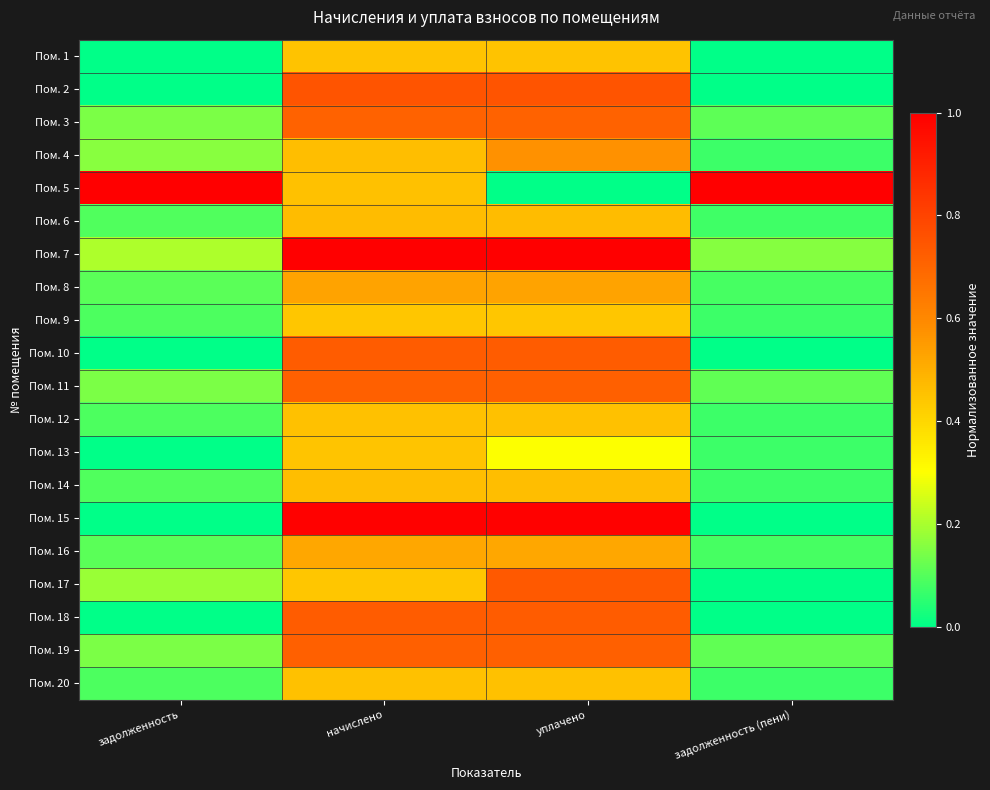

At which category does the chart reach its peak across all series?

задолженность